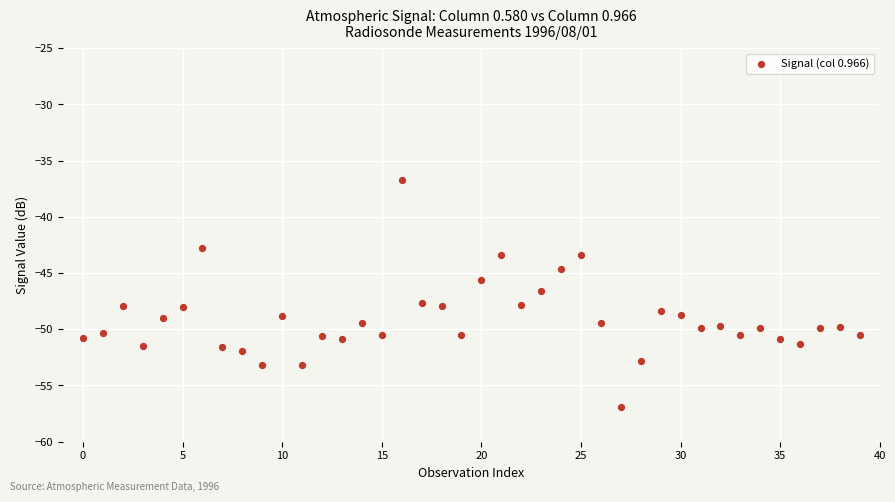

What is the range of Y values (max minus min)?

20.2